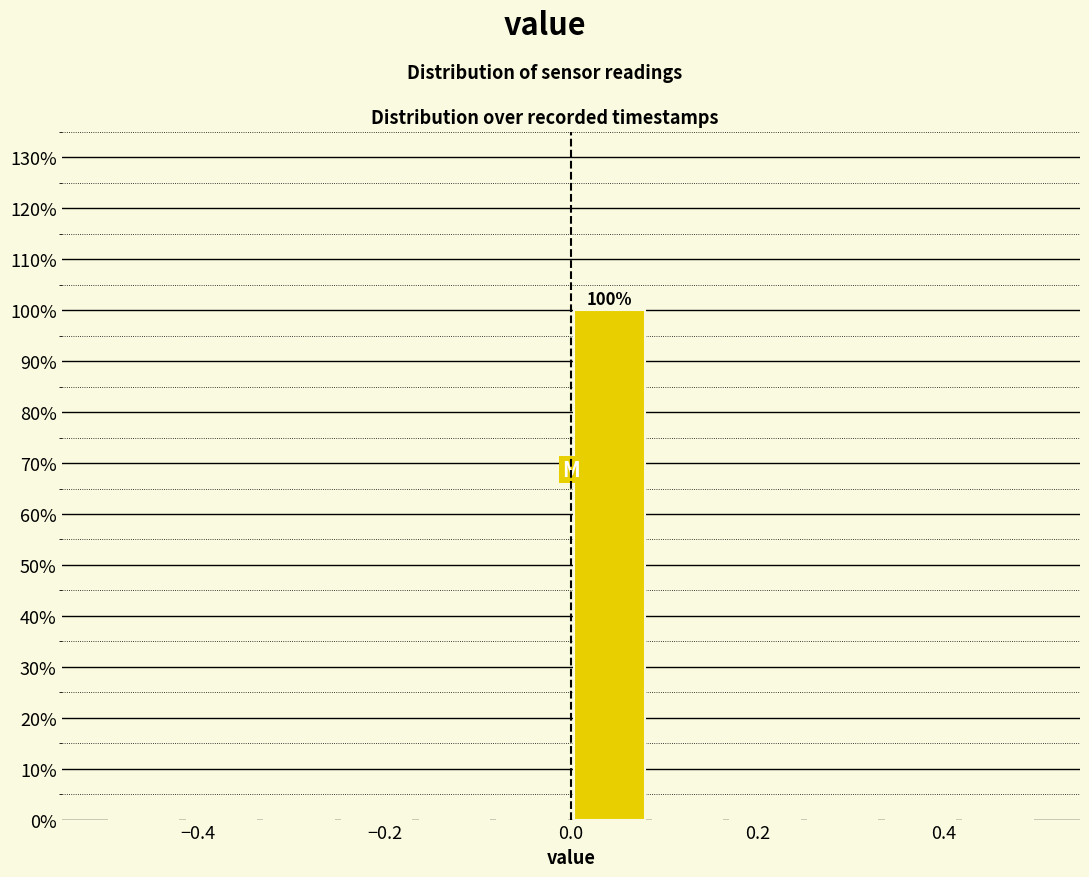

Which range on the x-axis has the tallest bar?

0.00 to 0.08